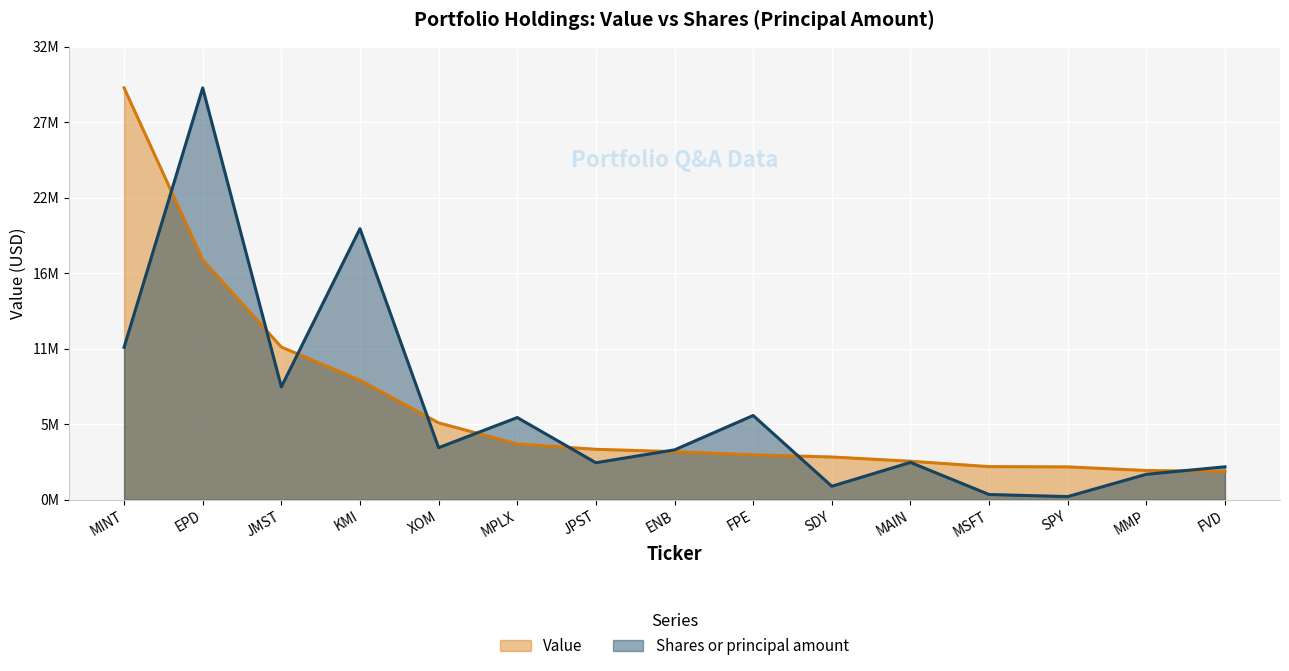

Count the number of categories in the chart.

15